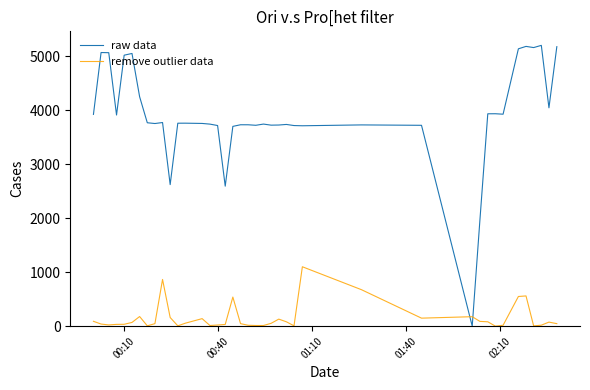

List the series in order of their overall mean, highest first.

raw data, remove outlier data